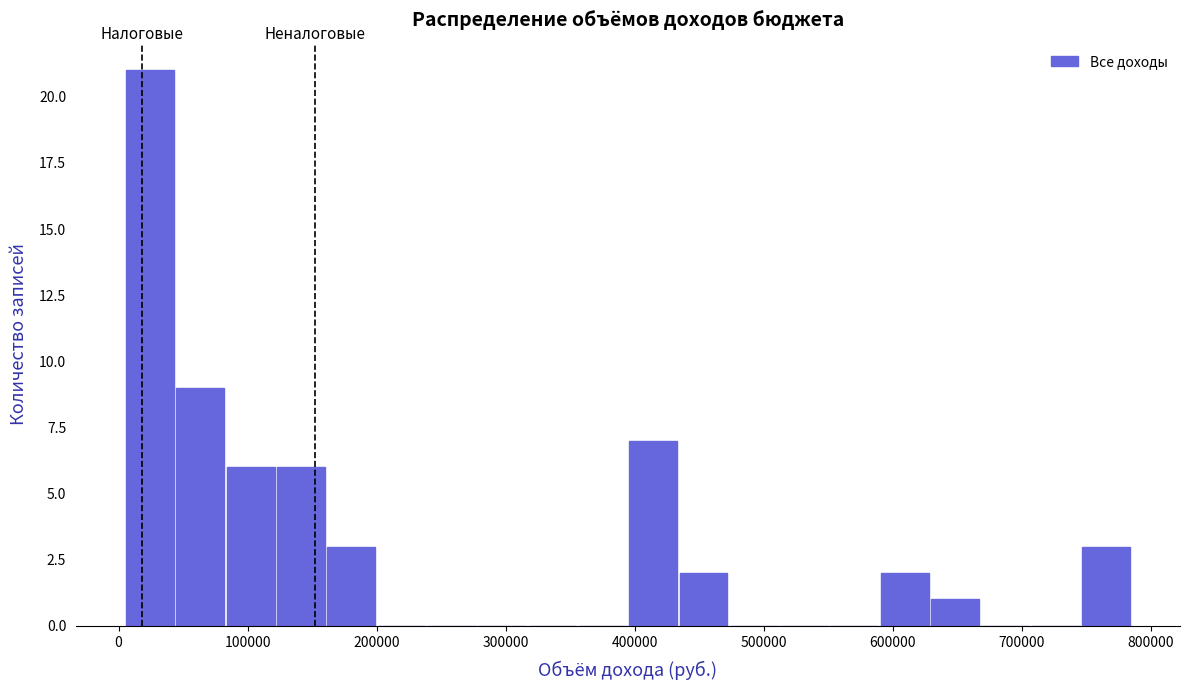

Around what value on the x-axis is the tallest bar? Give the approximate position of its centre, as read against the axis.

20000